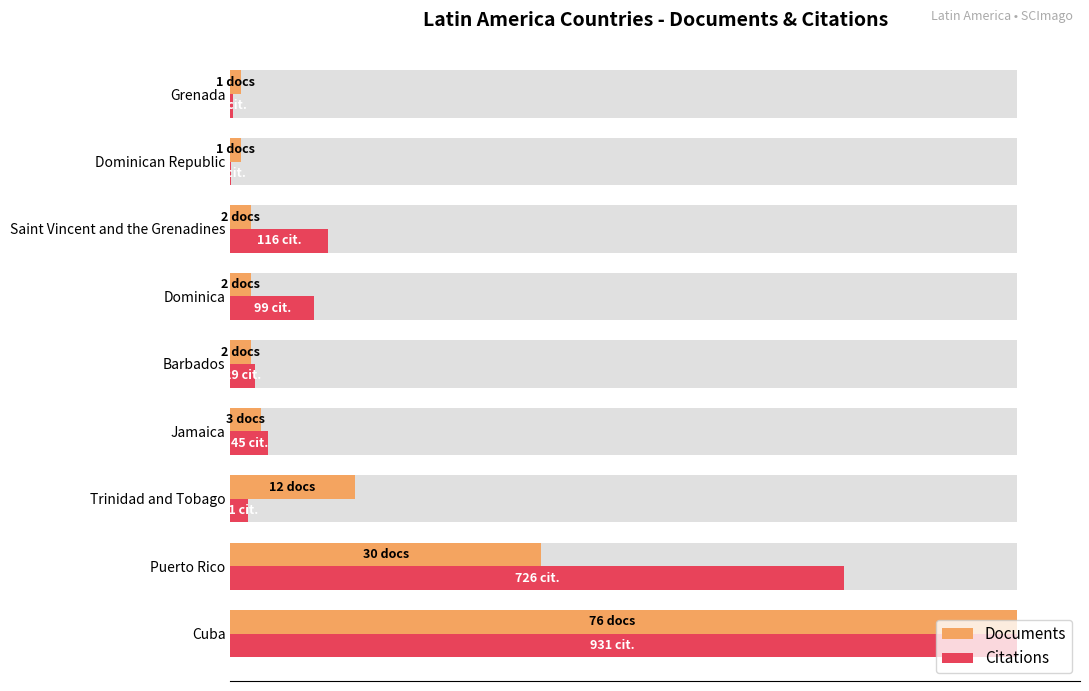

List the series in order of their overall mean, highest first.

Citations, Documents